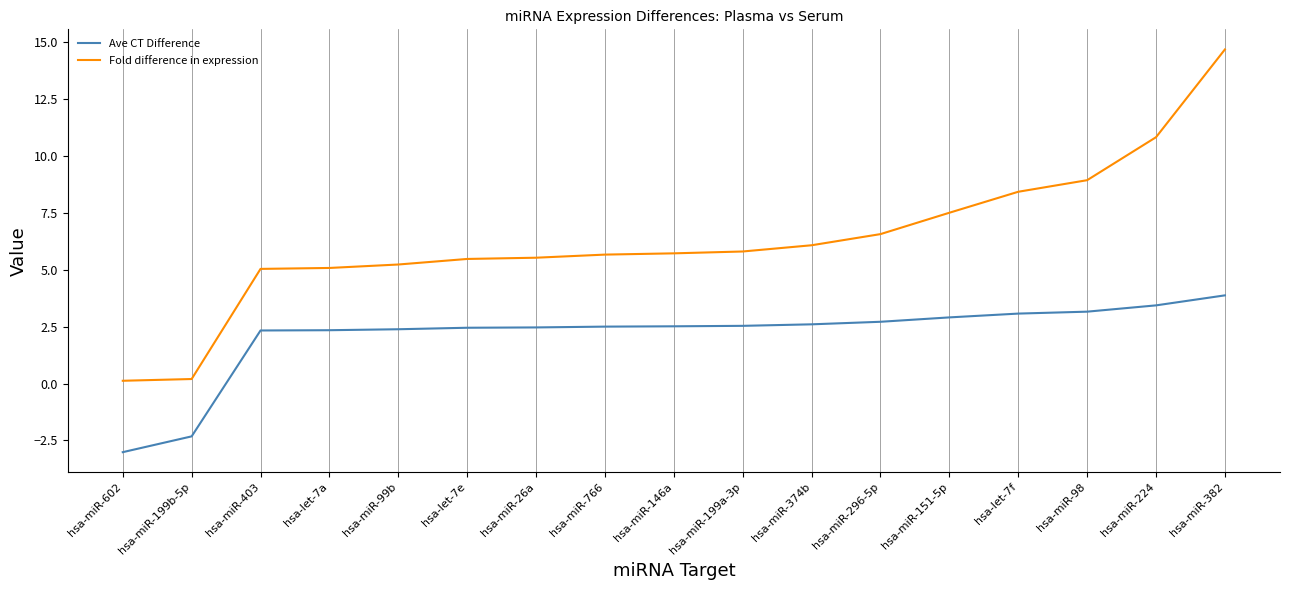

What is the sum of the Fold difference in expression values at hsa-miR-151-5p and hsa-miR-98?

16.4